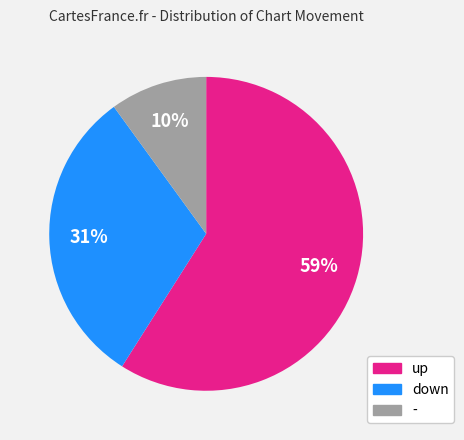

To the nearest percent, what percentage of the pie is down?

31%